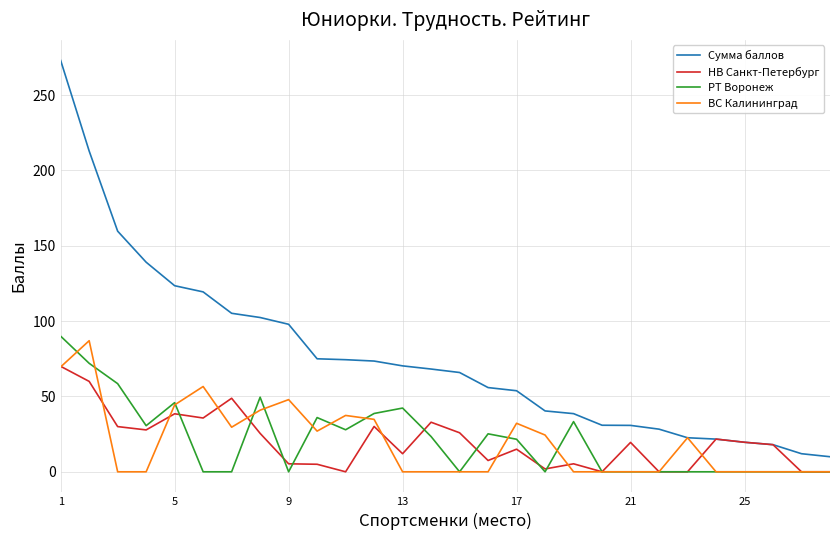

Which series has the largest range (max minus min)?

Сумма баллов